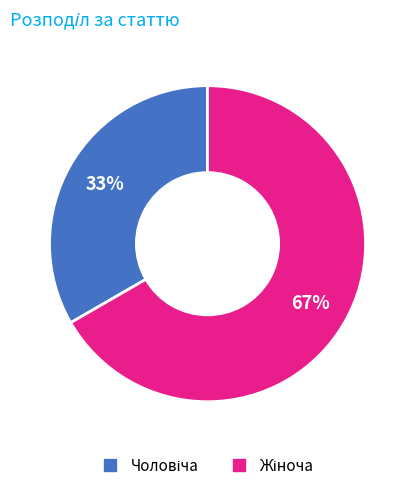

To the nearest percent, what is the average slice percentage?

50%